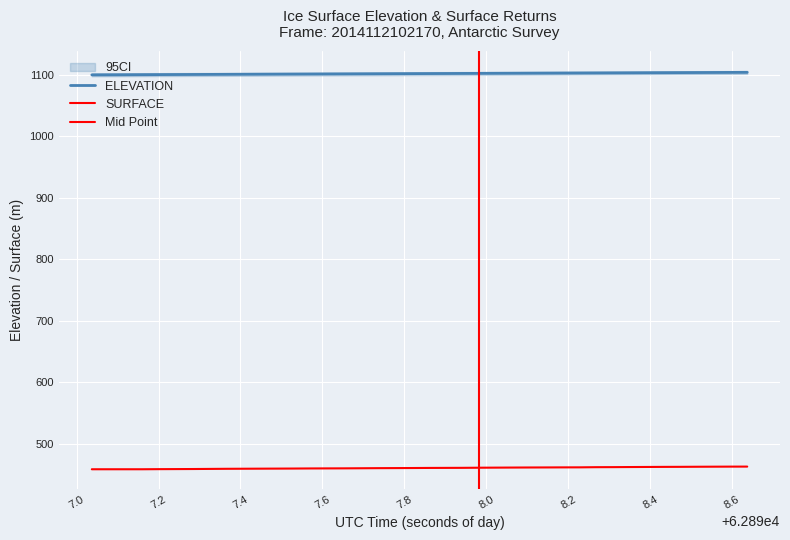

Reading left to right, what are all the values shown in this chart?

ELEVATION: 1100.1	1100.2	1100.3	1100.4	1100.6	1100.7	1100.8	1100.9	1101.0	1101.1	1101.2	1101.3	1101.4	1101.5	1101.6	1101.7	1101.8	1101.9	1102.0	1102.1	1102.2	1102.3	1102.4	1102.5	1102.7	1102.8	1102.9	1103.0	1103.1	1103.2	1103.3	1103.4	1103.5	1103.6	1103.7	1103.8	1103.9	1104.0	1104.1	1104.2
SURFACE: 458.9	458.9	458.9	458.9	459.1	459.2	459.3	459.5	459.7	459.8	459.9	460.0	460.1	460.2	460.3	460.4	460.6	460.7	460.8	460.9	461.1	461.2	461.2	461.4	461.6	461.7	461.8	461.9	462.0	462.0	462.3	462.4	462.5	462.7	462.8	462.9	463.0	463.1	463.2	463.3